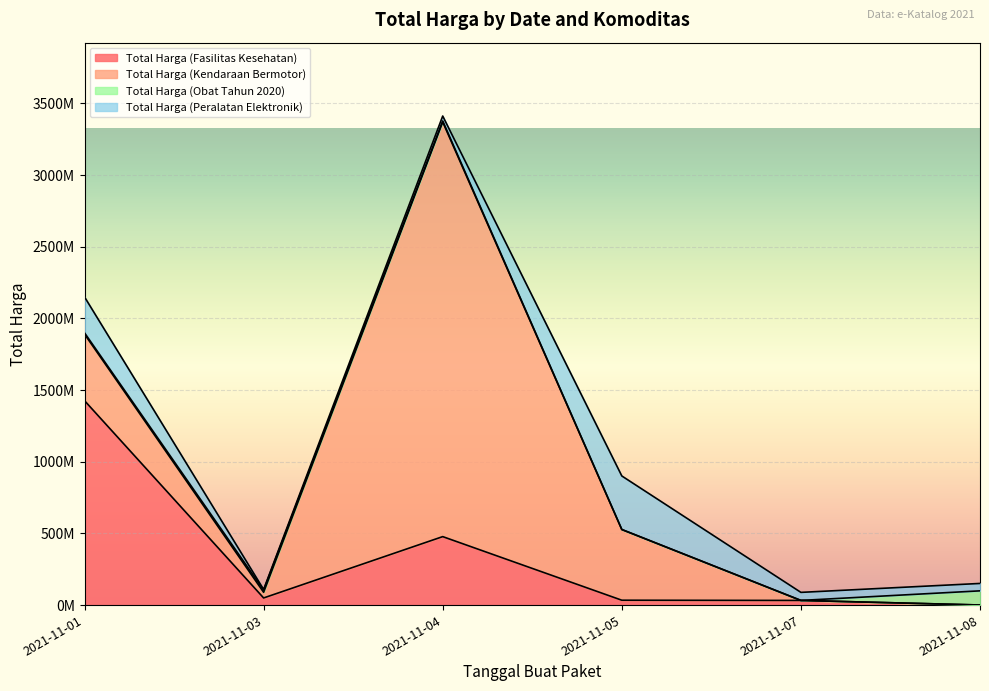

After their last crossing, which series has the higher values: Total Harga (Kendaraan Bermotor) or Total Harga (Obat Tahun 2020)?

Total Harga (Obat Tahun 2020)